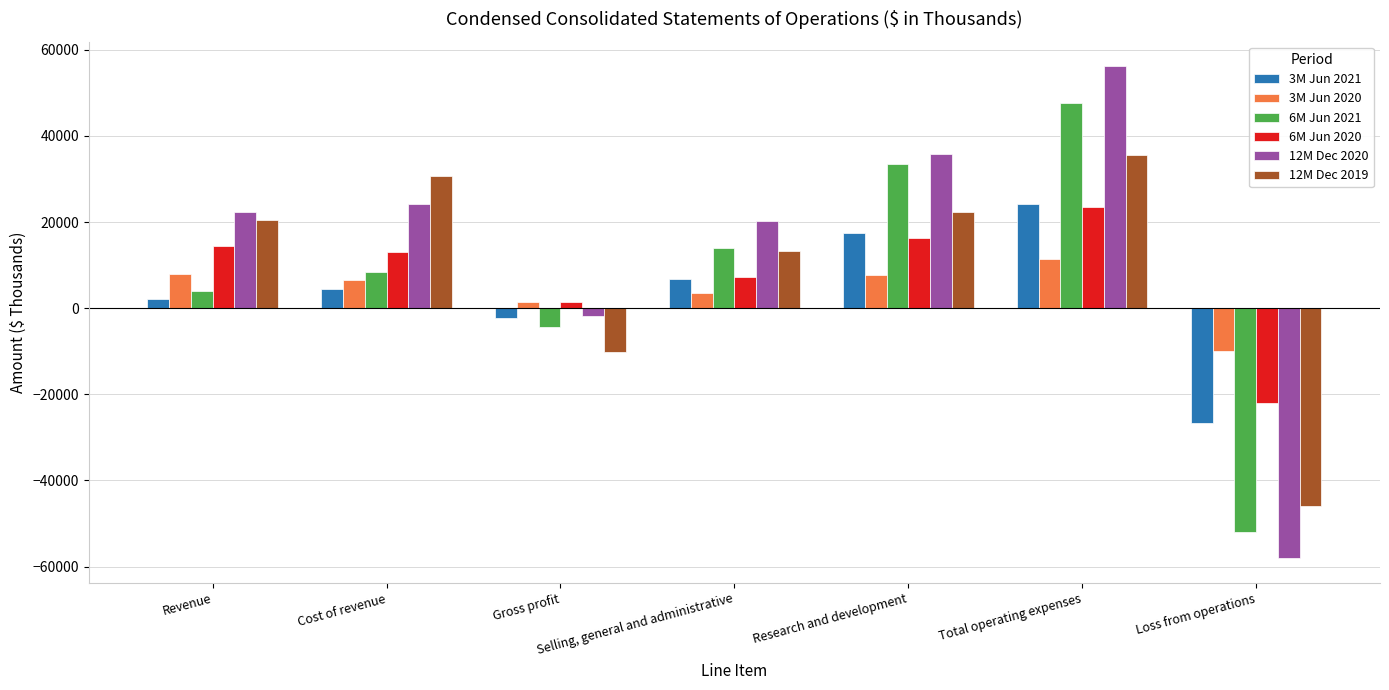

The value of 6M Jun 2020 at Revenue is 25149. True or false?

False